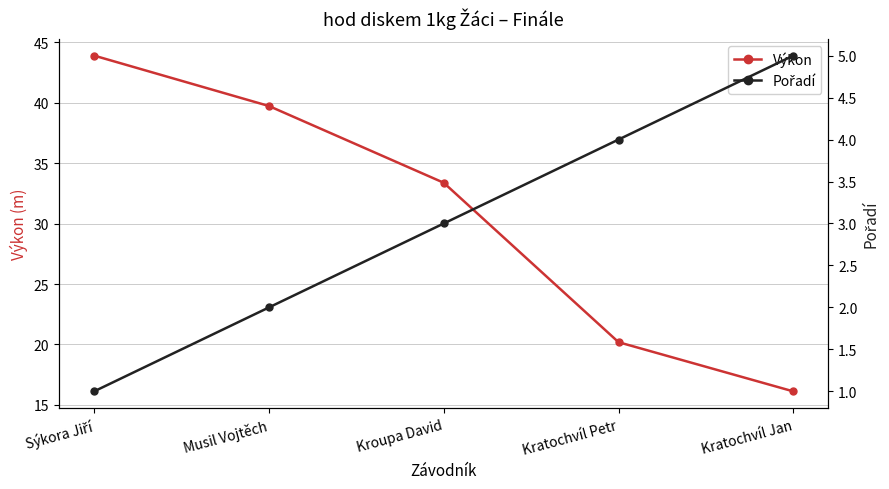

What is the difference between the second highest and minimum values in the Výkon series?

23.6